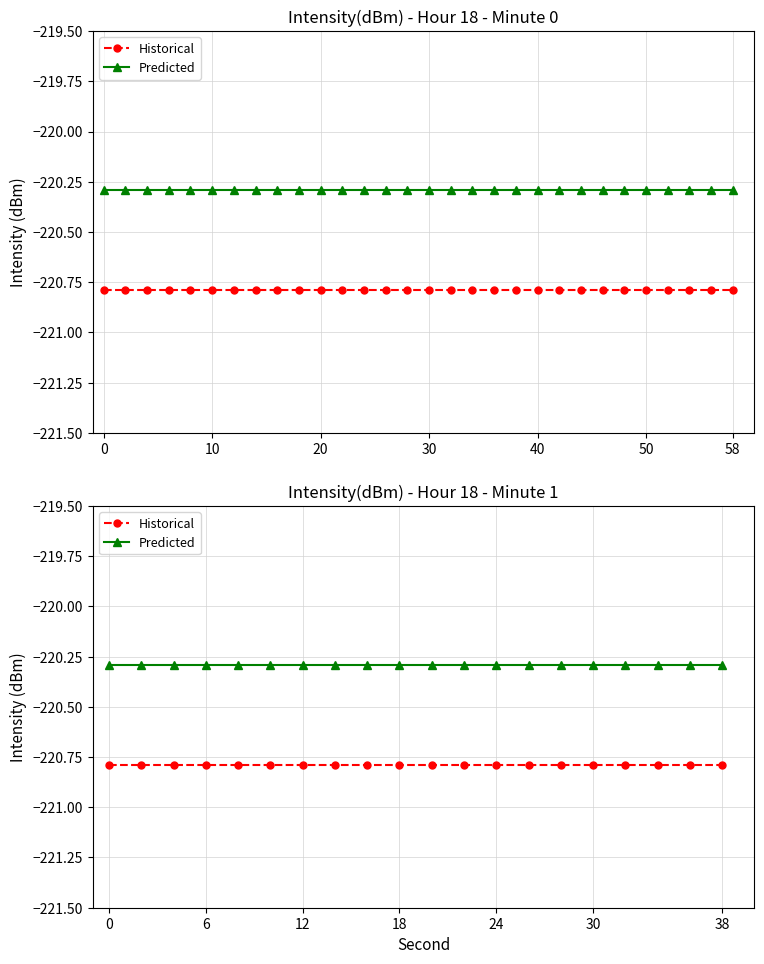

What are all the series names shown in the legend?

Historical, Predicted